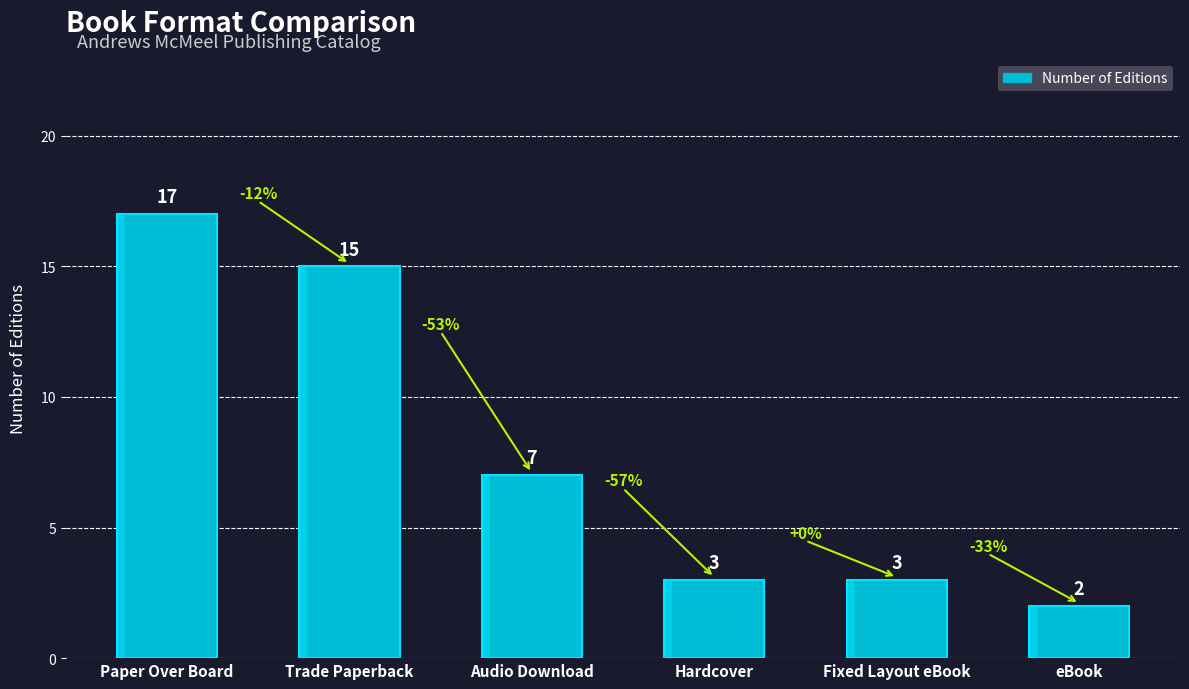

What is the value of the 6th bar from the left?

2